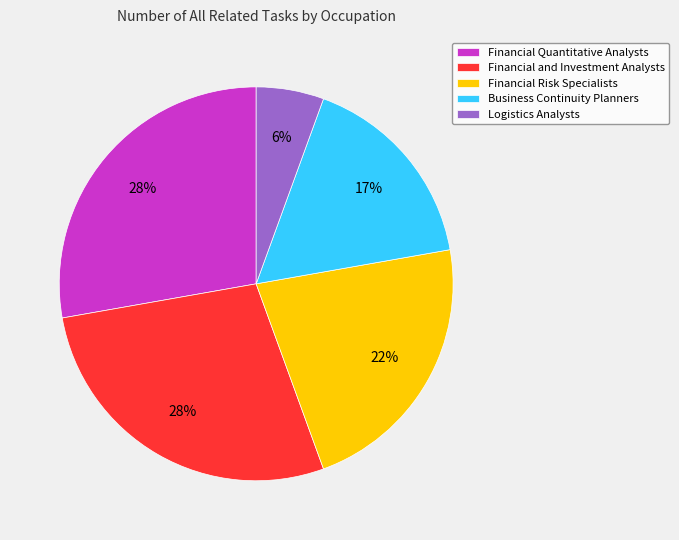

Does Financial Risk Specialists account for over 50% of the chart?

No